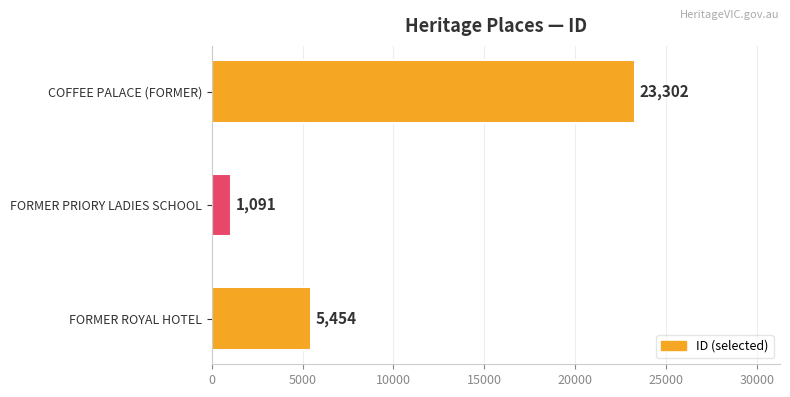

Are the bars horizontal?

Yes